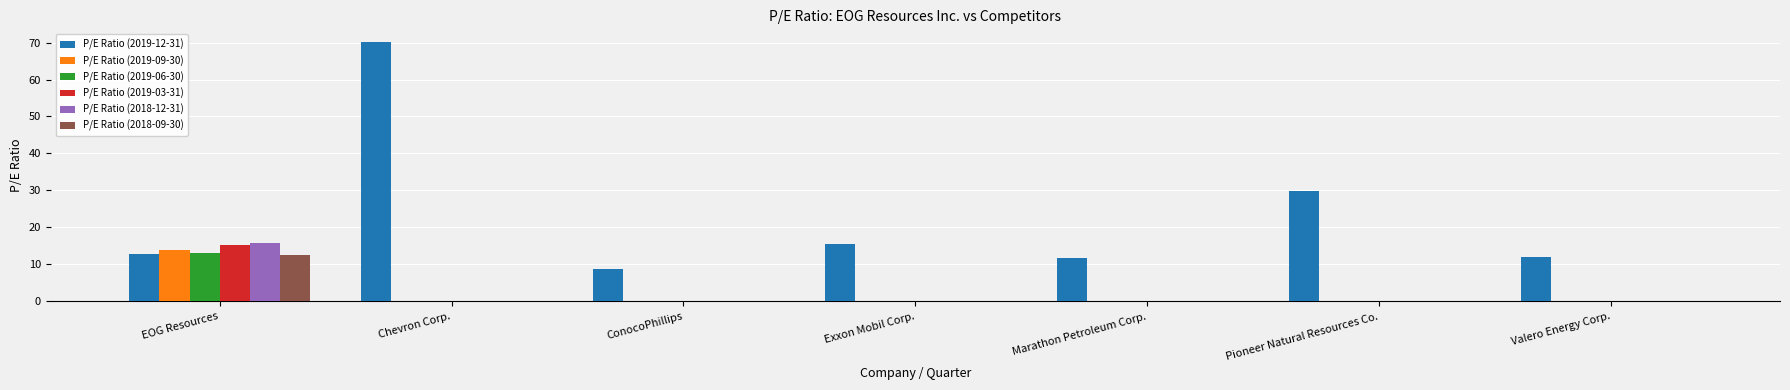

Reading right to left, transcribe all the data shown in this chart.

P/E Ratio (2019-12-31): 12.1	29.8	11.7	15.6	8.8	70.1	12.8
P/E Ratio (2019-09-30): 0.0	0.0	0.0	0.0	0.0	0.0	13.9
P/E Ratio (2019-06-30): 0.0	0.0	0.0	0.0	0.0	0.0	13.2
P/E Ratio (2019-03-31): 0.0	0.0	0.0	0.0	0.0	0.0	15.2
P/E Ratio (2018-12-31): 0.0	0.0	0.0	0.0	0.0	0.0	15.9
P/E Ratio (2018-09-30): 0.0	0.0	0.0	0.0	0.0	0.0	12.5